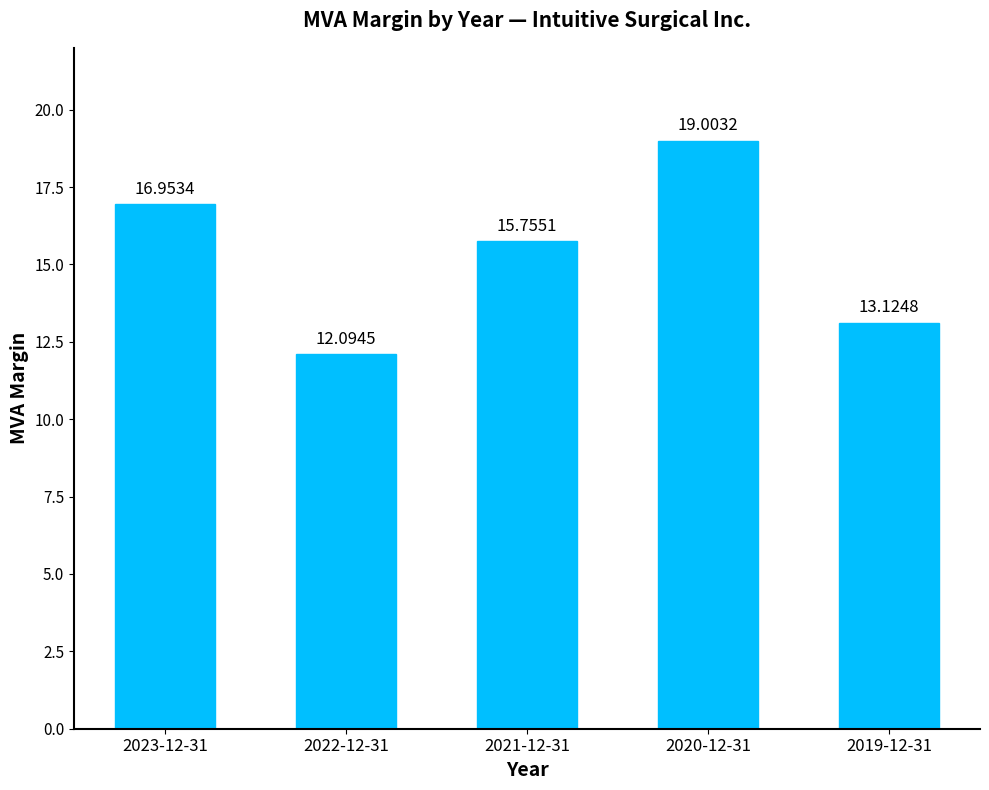

Rank the categories by value from highest to lowest.

2020-12-31, 2023-12-31, 2021-12-31, 2019-12-31, 2022-12-31